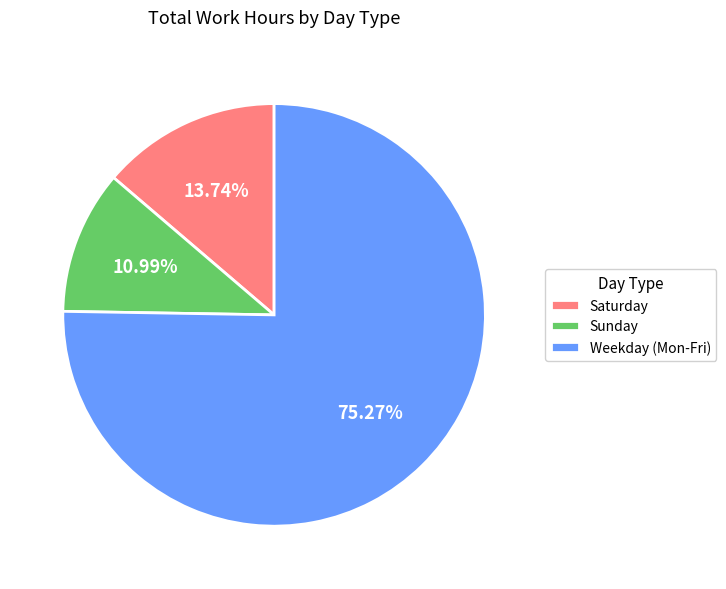

Which has a higher value, Weekday (Mon-Fri) or Saturday?

Weekday (Mon-Fri)